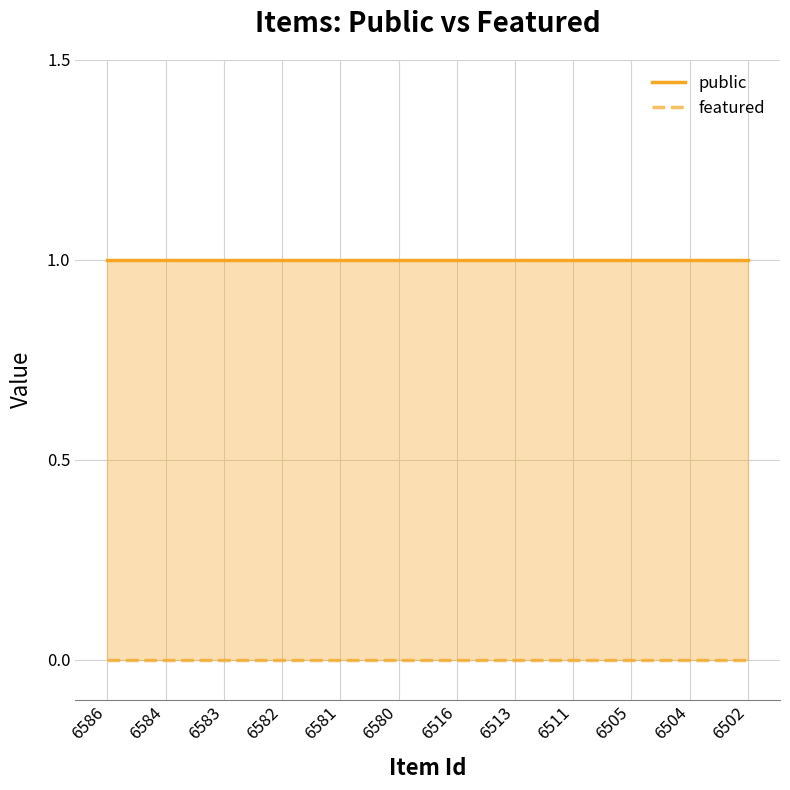

What is the total value across all series at 6504?

1